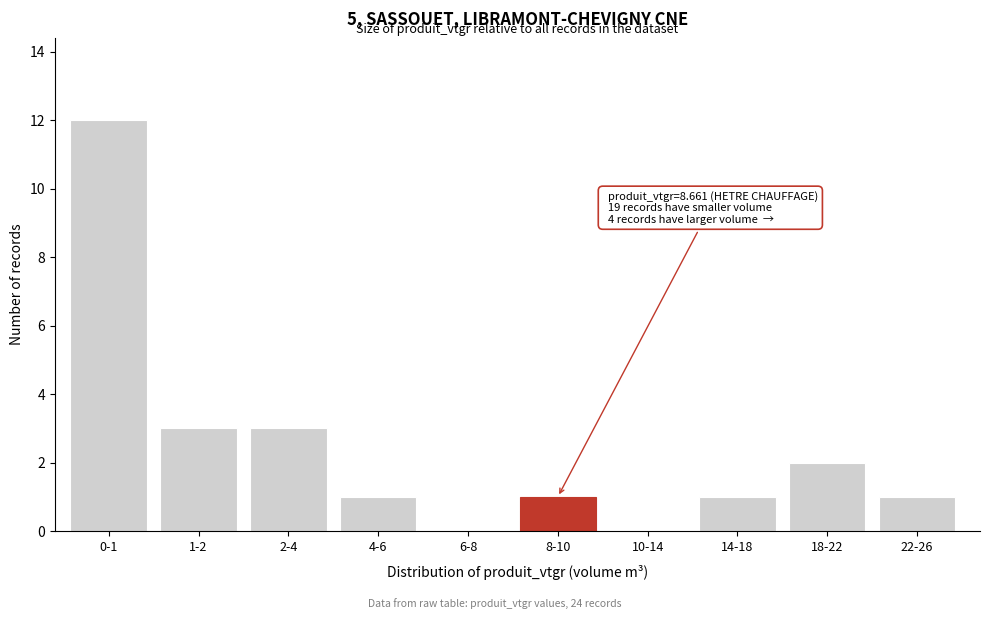

Reading right to left, what are all the values shown in this chart?

22-26=1	18-22=2	14-18=1	10-14=0	8-10=1	6-8=0	4-6=1	2-4=3	1-2=3	0-1=12